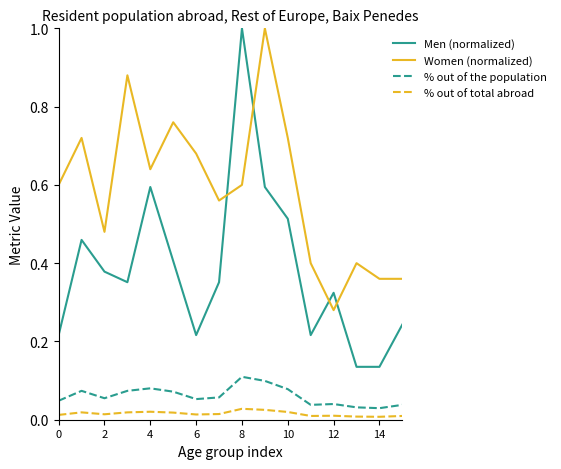

Which series has the largest total across all categories?

Women (normalized)